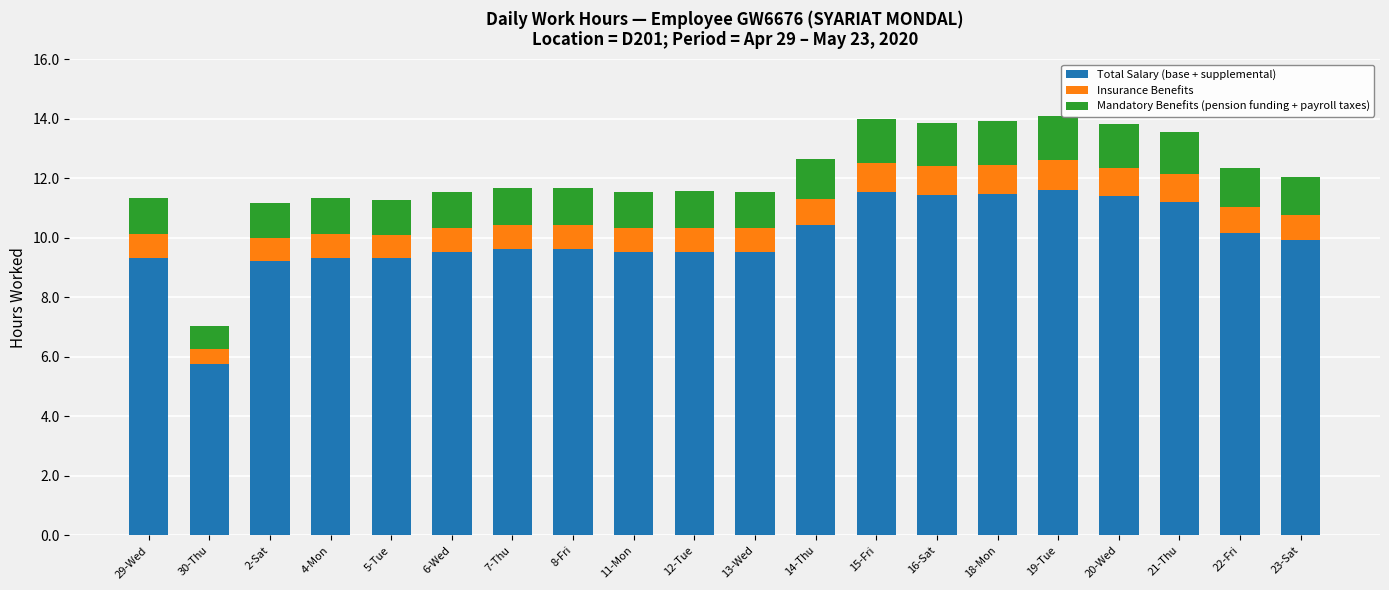

What are all the series names shown in the legend?

Total Salary (base + supplemental), Insurance Benefits, Mandatory Benefits (pension funding + payroll taxes)